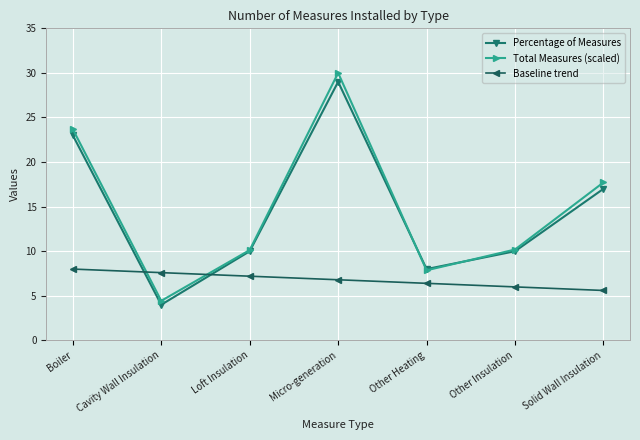

At which category does Percentage of Measures reach its first local peak?

Micro-generation